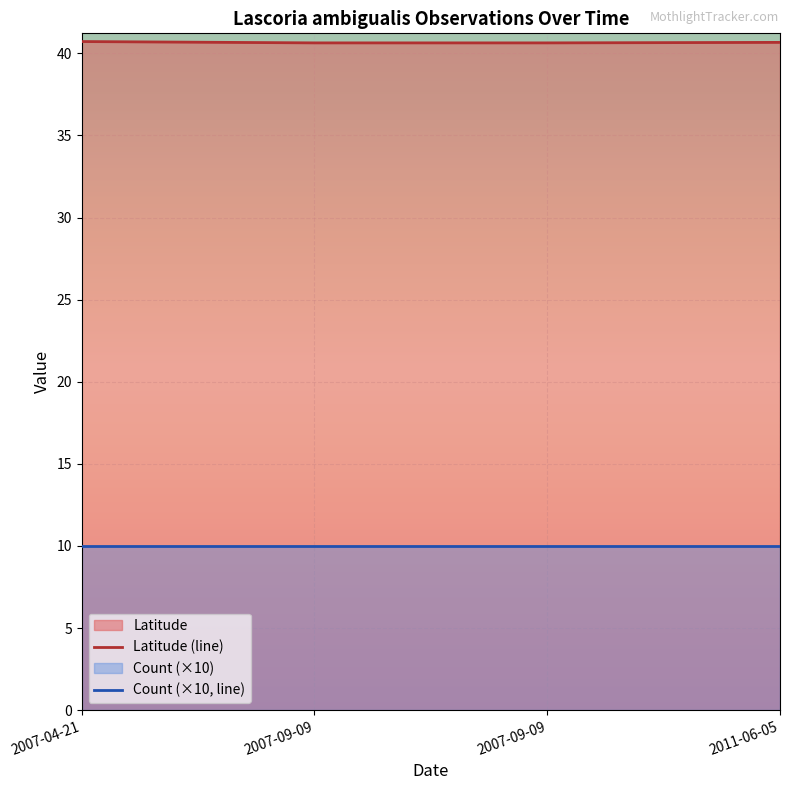

At which label is Count (×10, line) closest to 10?

2007-04-21